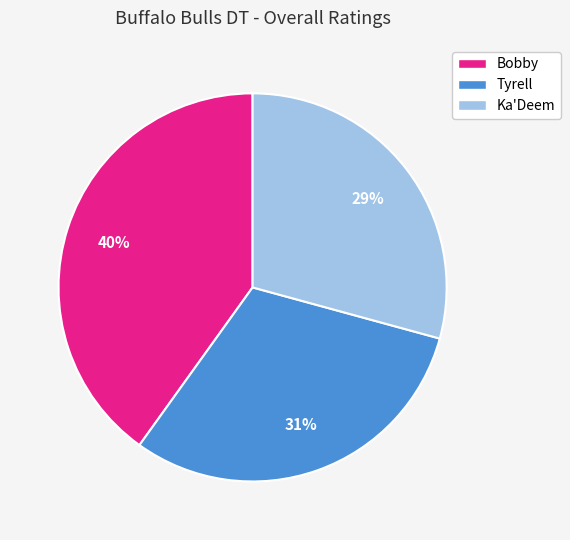

The Bobby slice represents 32% of the pie. True or false?

False